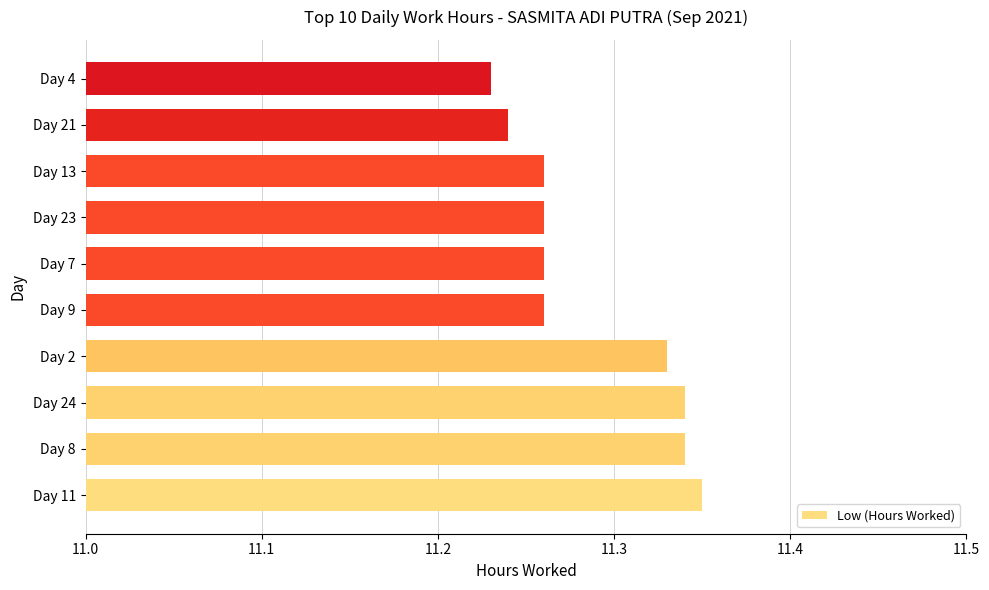

How many values are between 11 and 12?

10